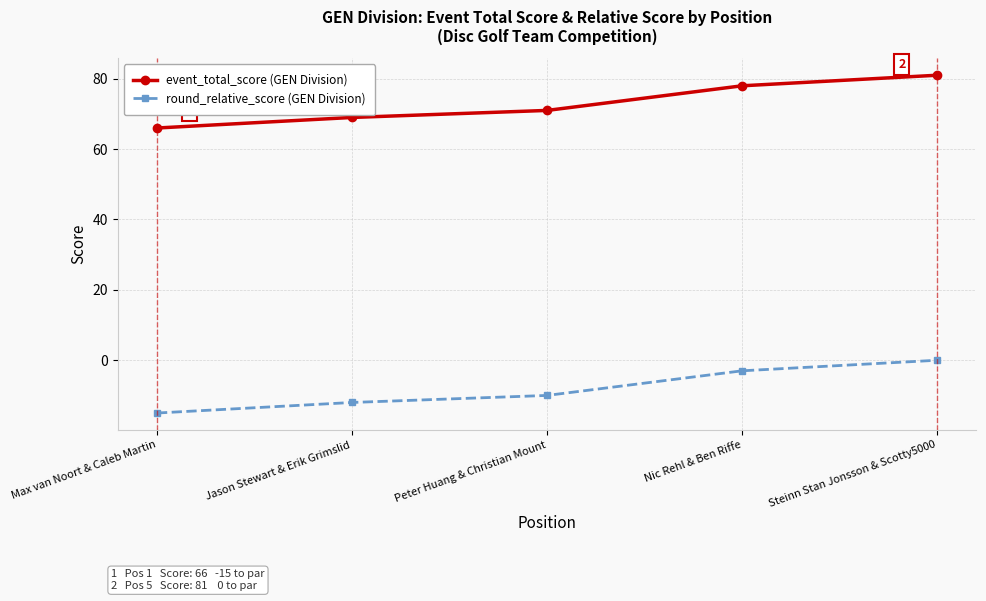

What is the sum of all event_total_score (GEN Division) values?

365